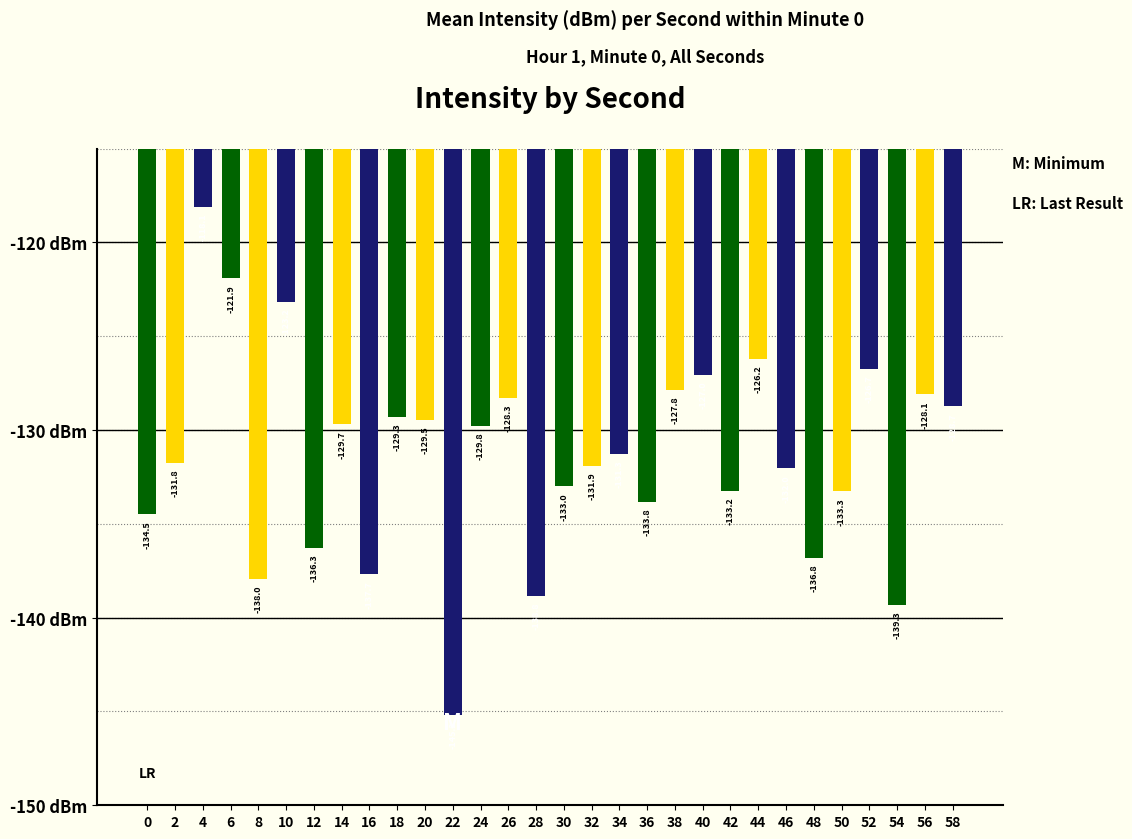

Which has a higher value, 40 or 22?

40